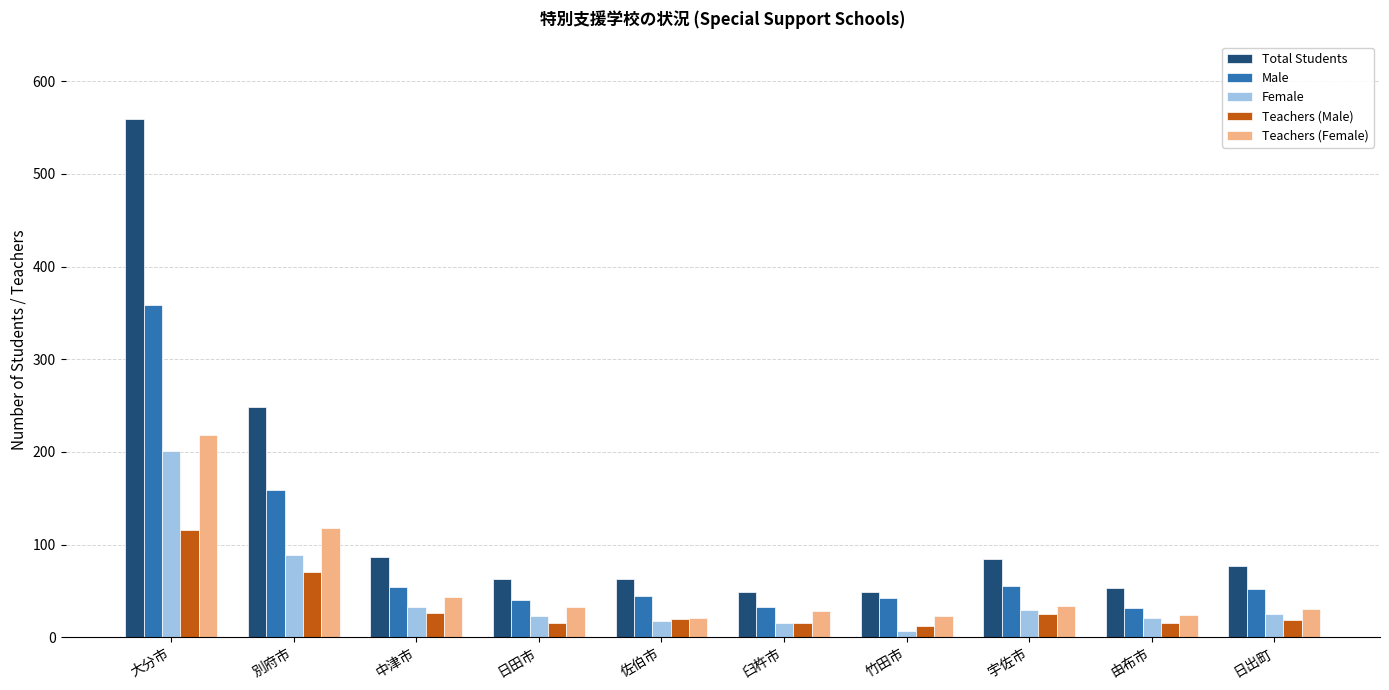

Does the chart contain any negative values?

No